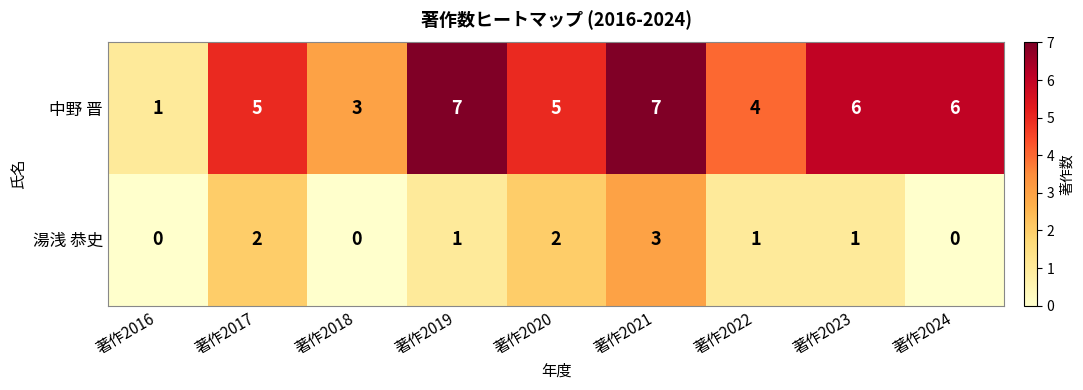

Reading left to right, list all the values displayed in this chart.

中野 晋: 著作2016=1	著作2017=5	著作2018=3	著作2019=7	著作2020=5	著作2021=7	著作2022=4	著作2023=6	著作2024=6
湯浅 恭史: 著作2016=0	著作2017=2	著作2018=0	著作2019=1	著作2020=2	著作2021=3	著作2022=1	著作2023=1	著作2024=0